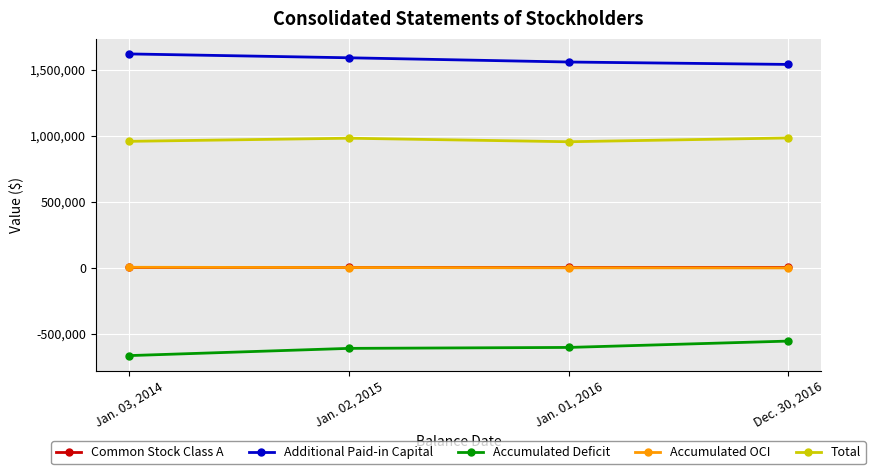

What is the sum of the Accumulated Deficit values at Jan. 02, 2015 and Dec. 30, 2016?

-1168923